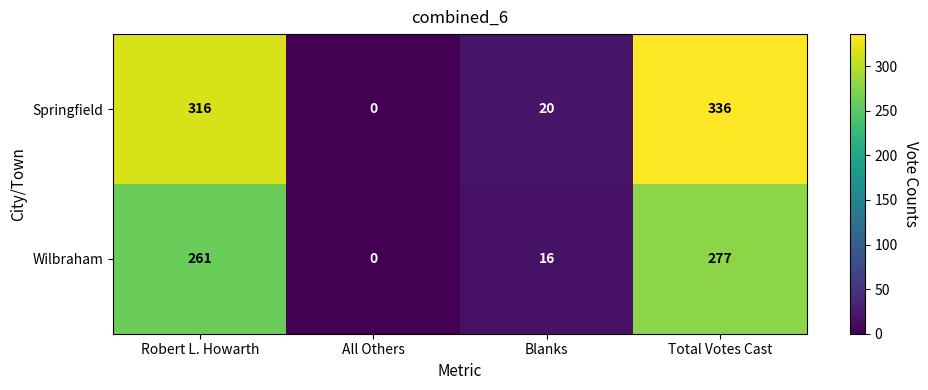

Which series has the largest total across all categories?

Springfield